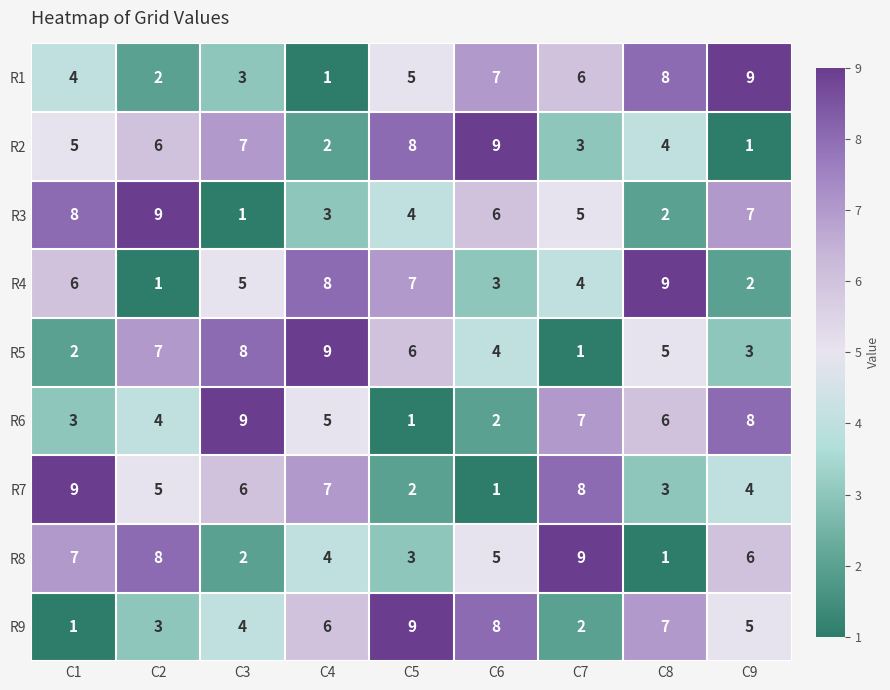

At how many categories does at least one series exceed 8?

9